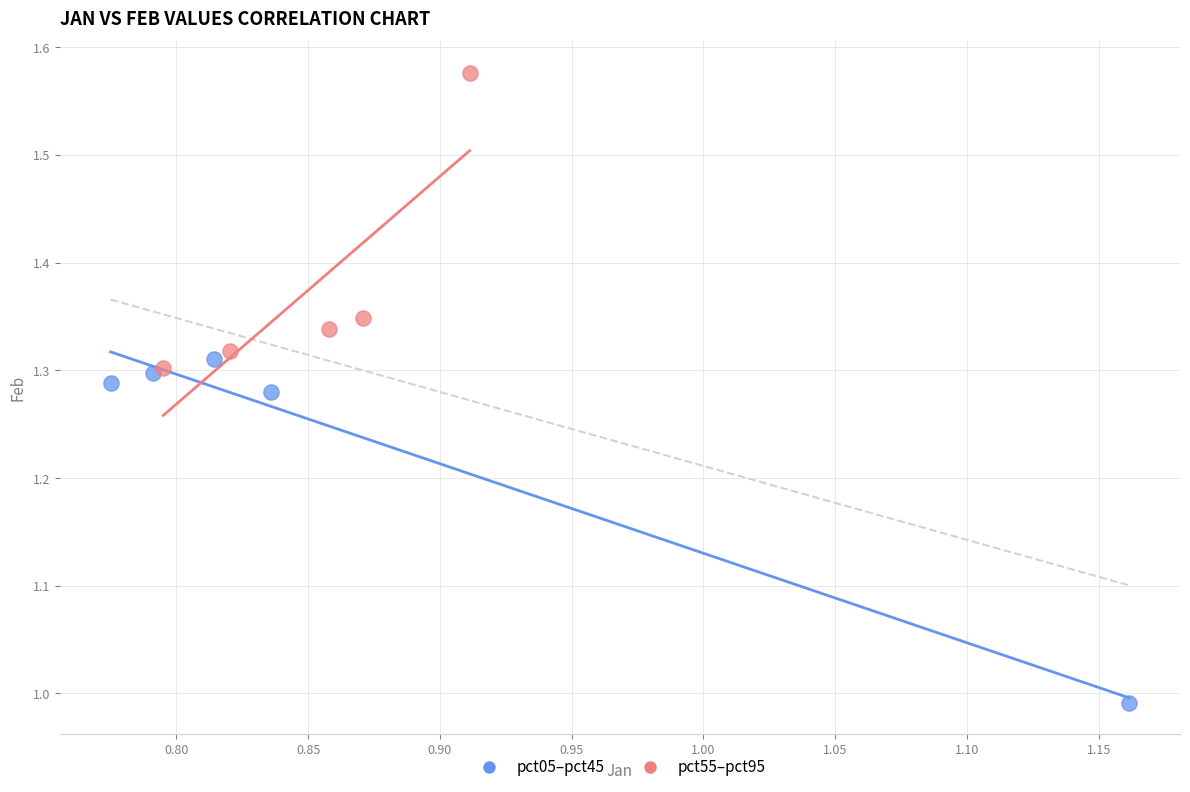

Which series contains the lowest Y value?

pct05–pct45